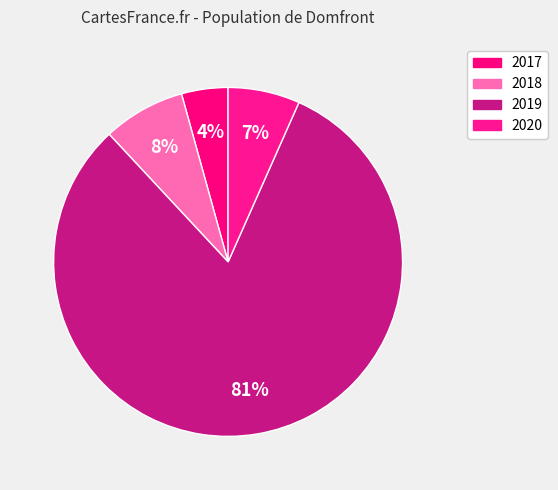

What is the change in value from 2017 to 2019?

+394